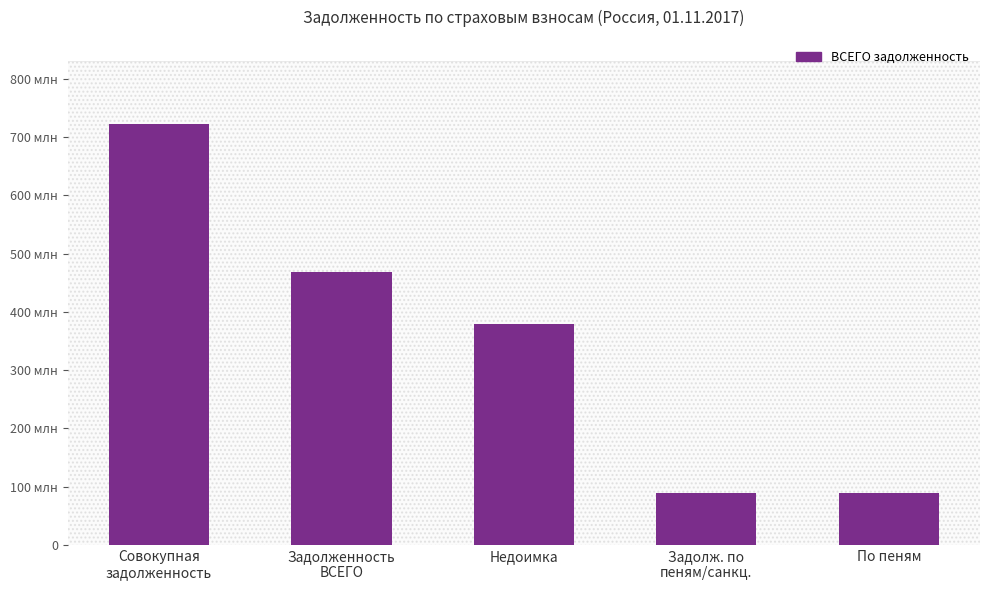

What is the change in value from Недоимка to Задолж. по
пеням/санкц.?

-290709857